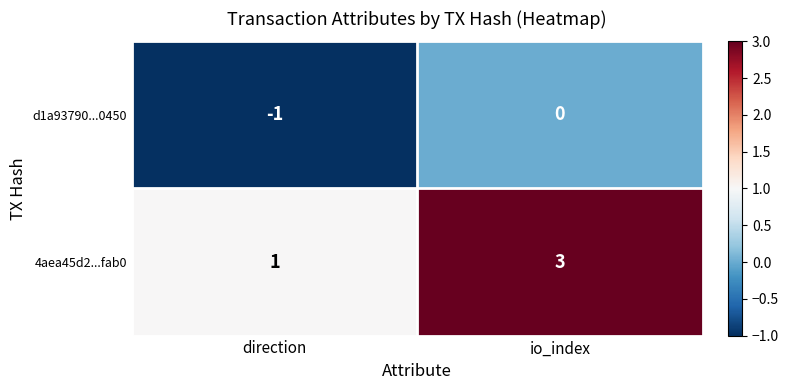

Which category has the lowest value in the d1a93790...0450 series?

direction